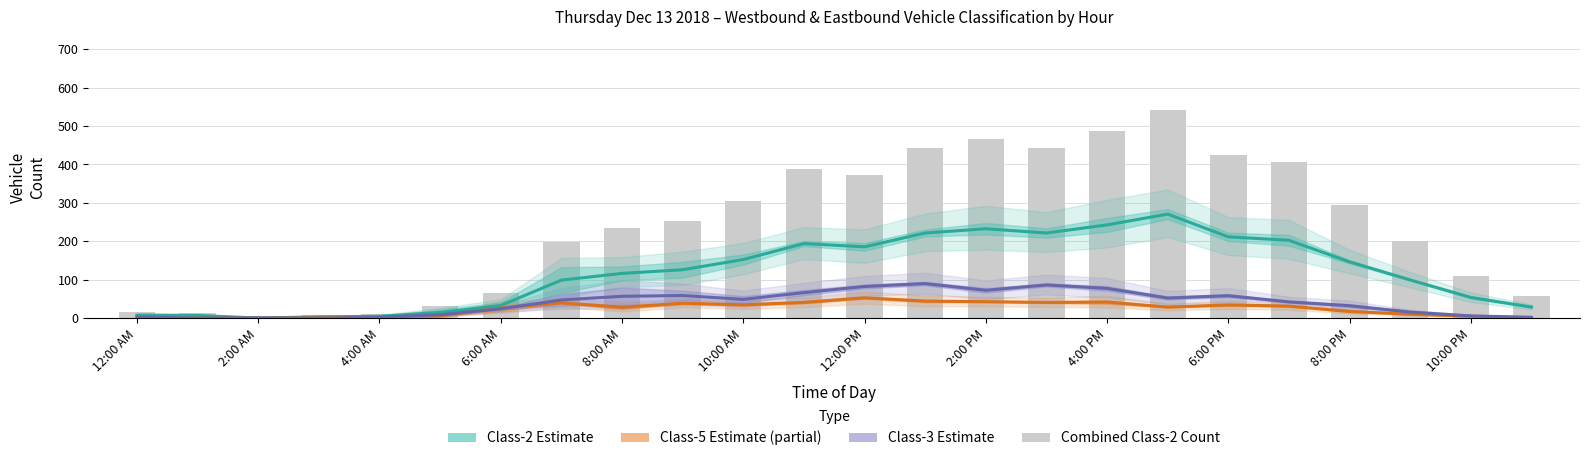

How many values in the Class-2 Estimate series exceed 126?

12